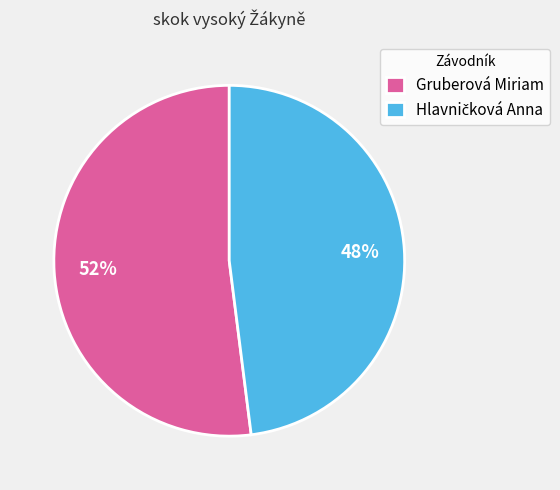

Which slice is the largest?

Gruberová Miriam